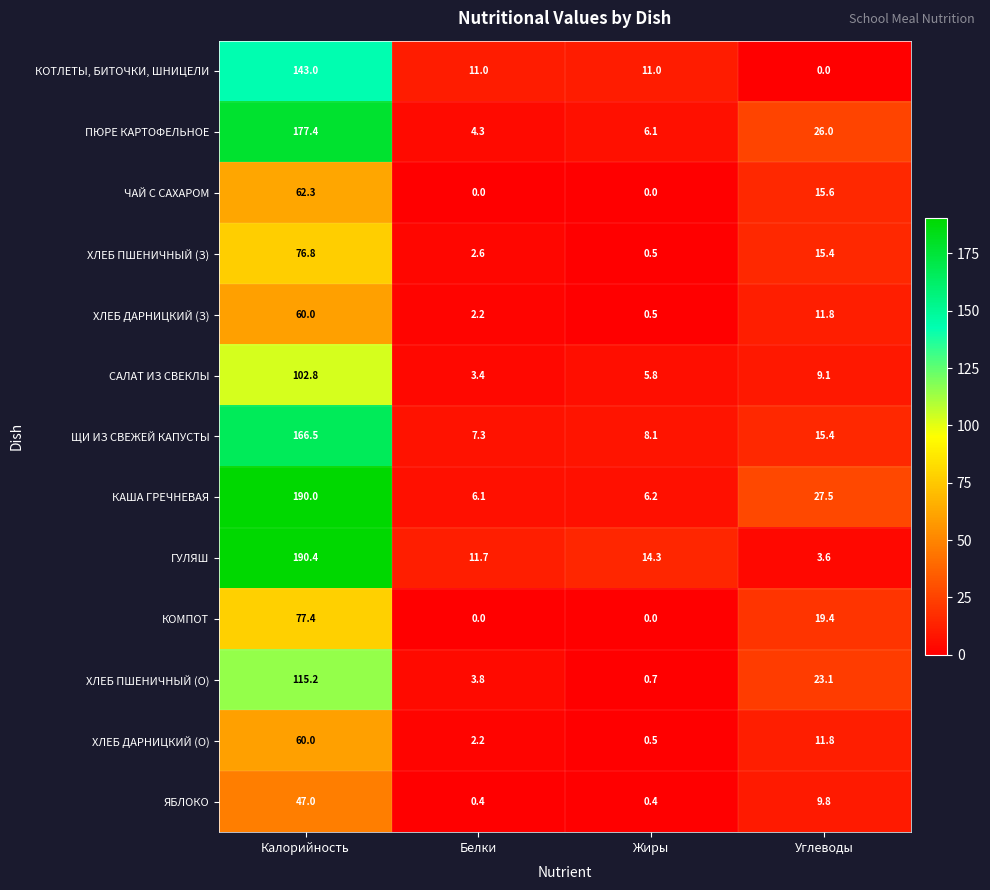

How many data points does each series have?

4